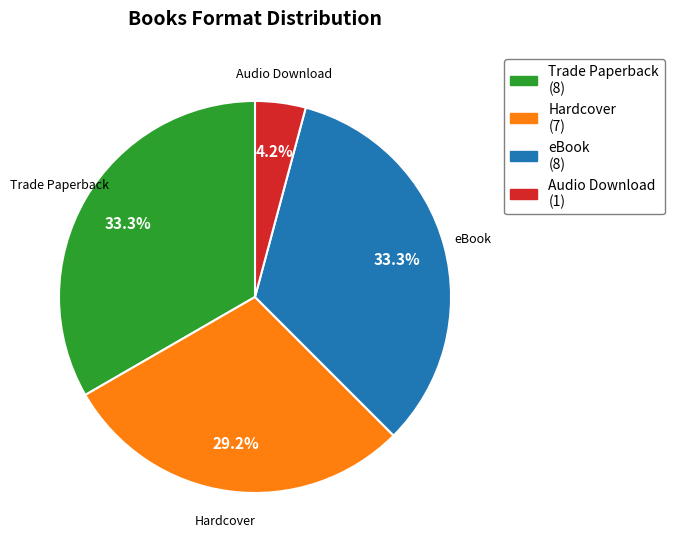

Does any single category account for the majority?

No